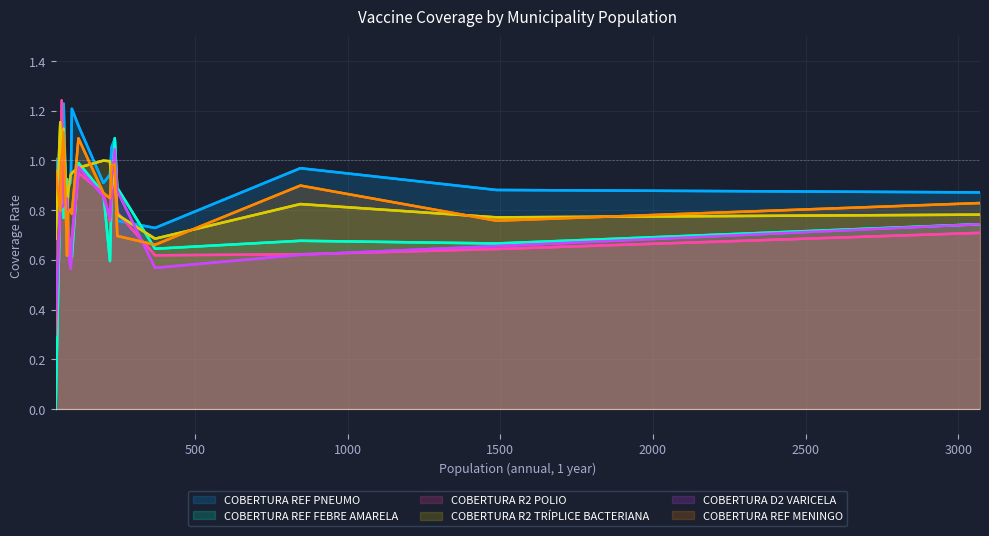

How many intersections are there between COBERTURA D2 VARICELA and COBERTURA R2 POLIO?

6